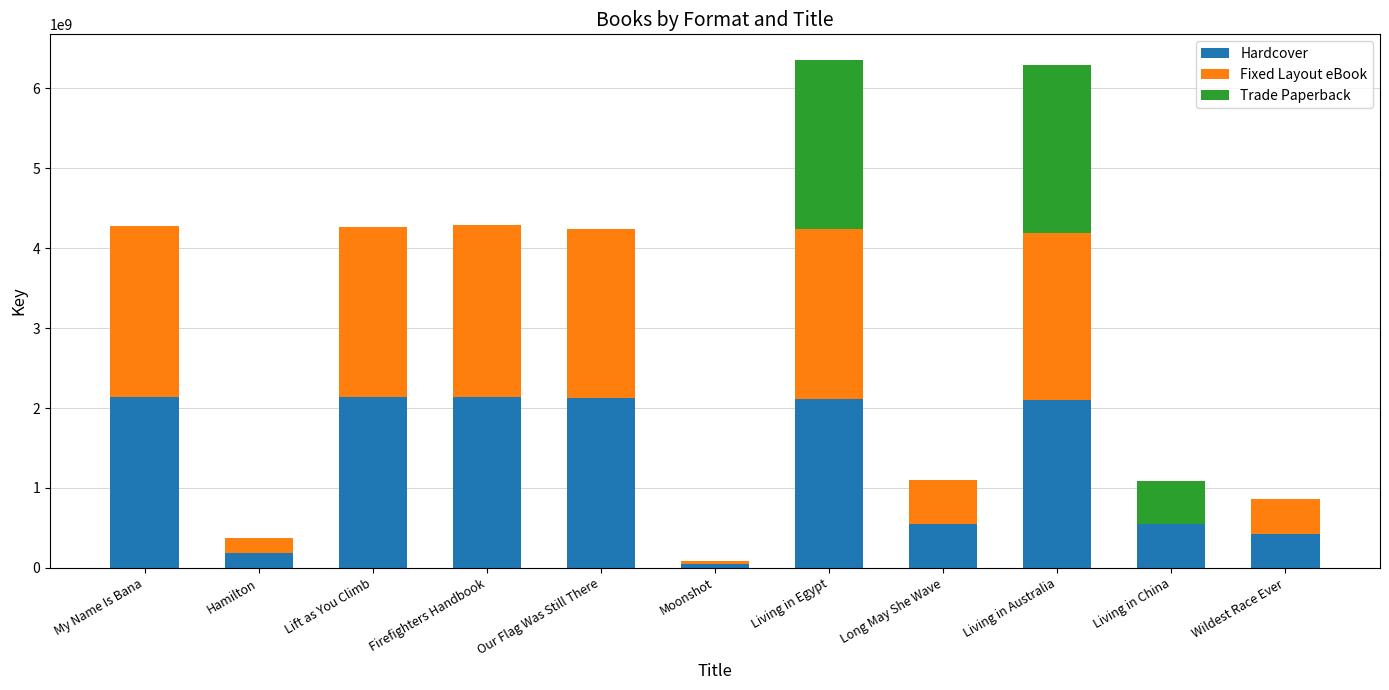

Read the Hardcover value at Our Flag Was Still There.

2122557626